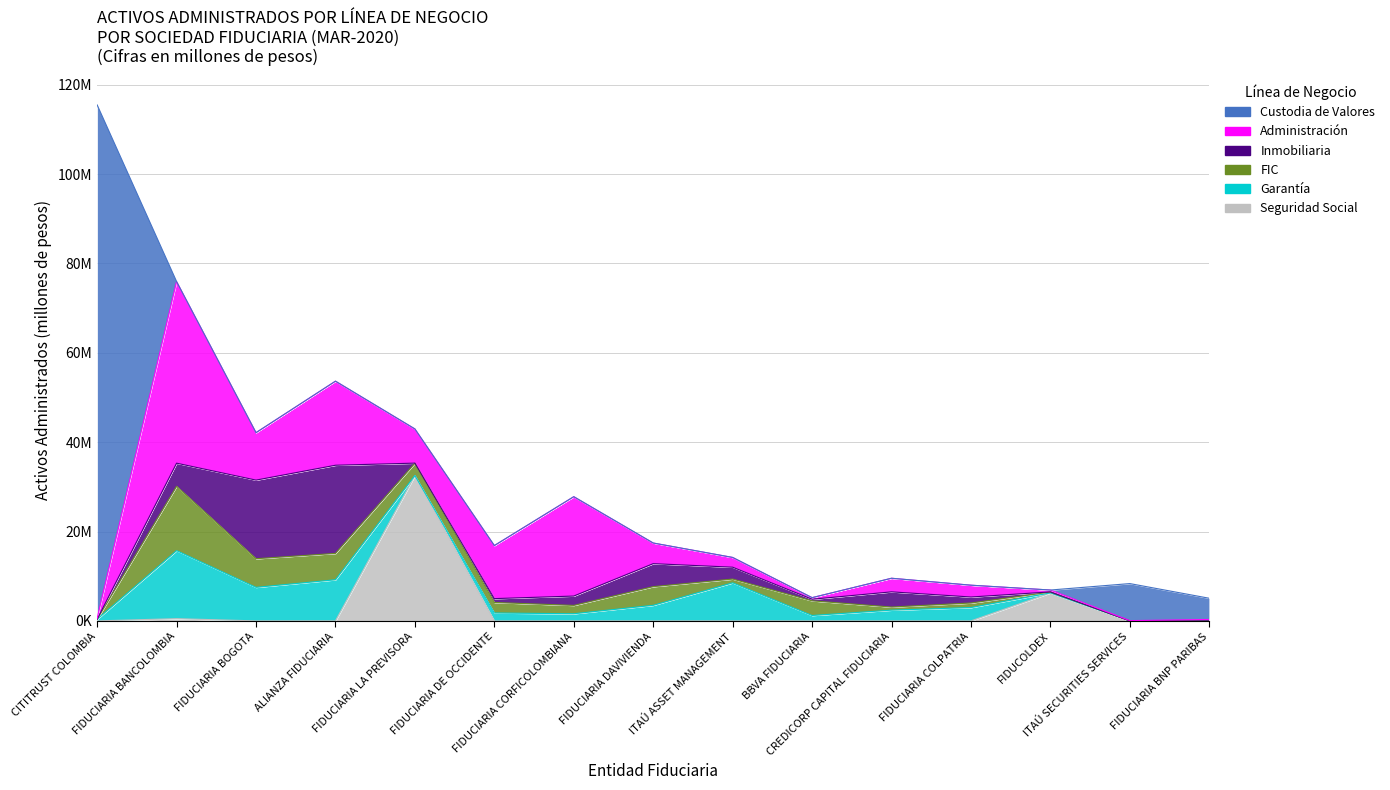

Which category has the lowest value in the Custodia de Valores series?

FIDUCIARIA BANCOLOMBIA